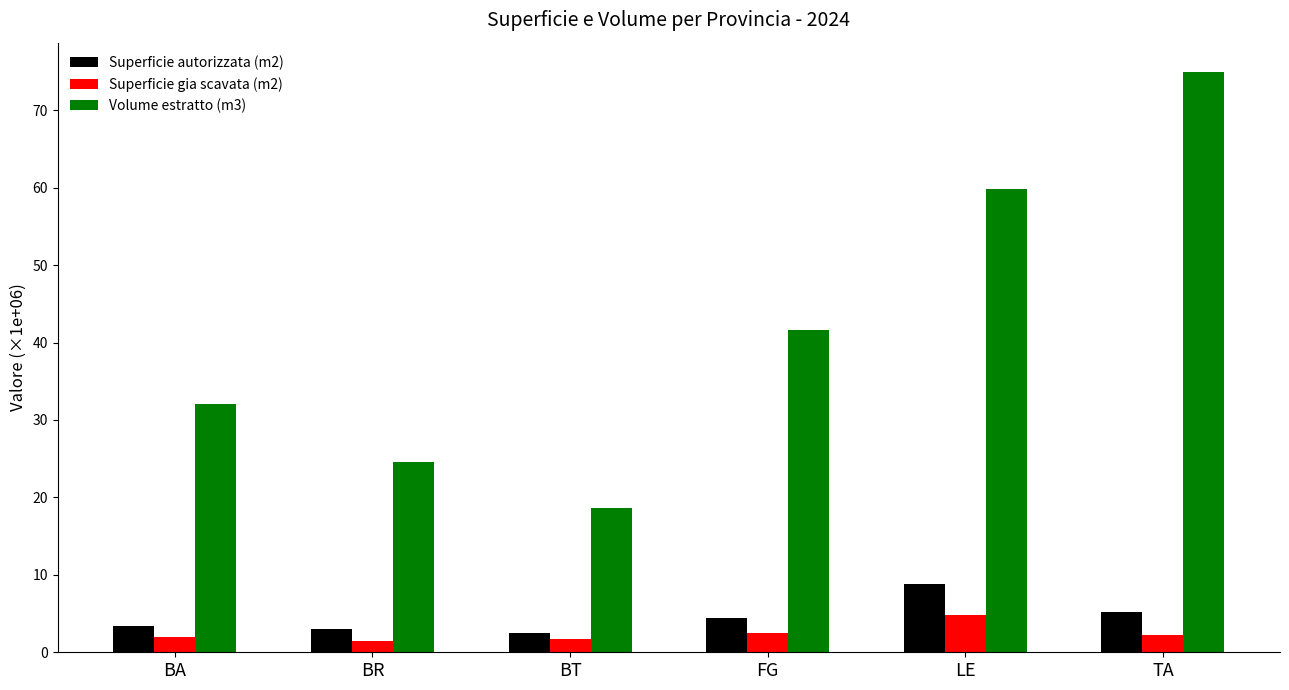

What is the sum of all Volume estratto (m3) values?

251.8